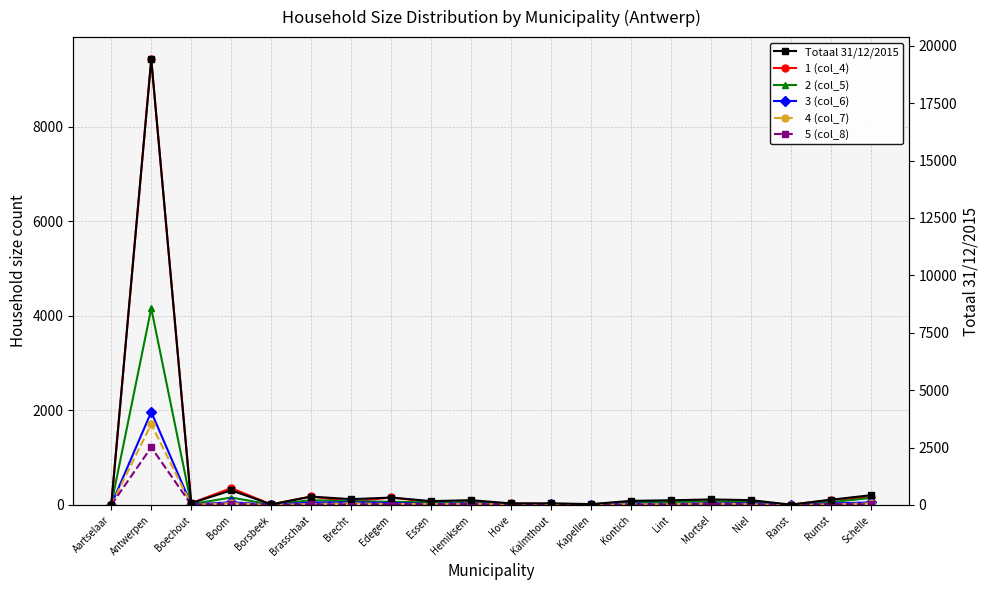

Rank the categories by 1 (col_4) value from highest to lowest.

Antwerpen, Boom, Brasschaat, Schelle, Edegem, Rumst, Lint, Mortsel, Brecht, Niel, Kontich, Essen, Hemiksem, Boechout, Hove, Kalmthout, Borsbeek, Ranst, Kapellen, Aartselaar